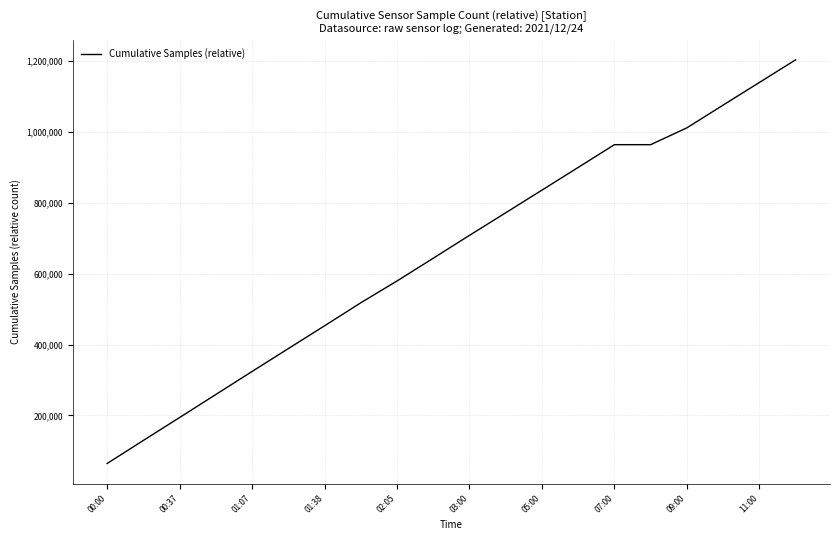

How many values are below 707592?

10